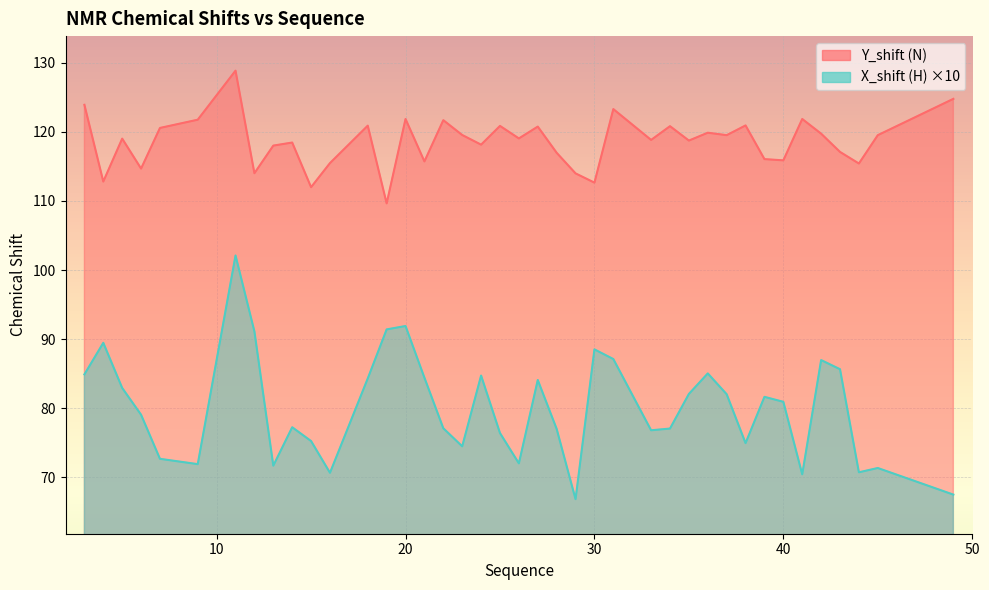

Where is X_shift (H) nearest to the value 84?

27